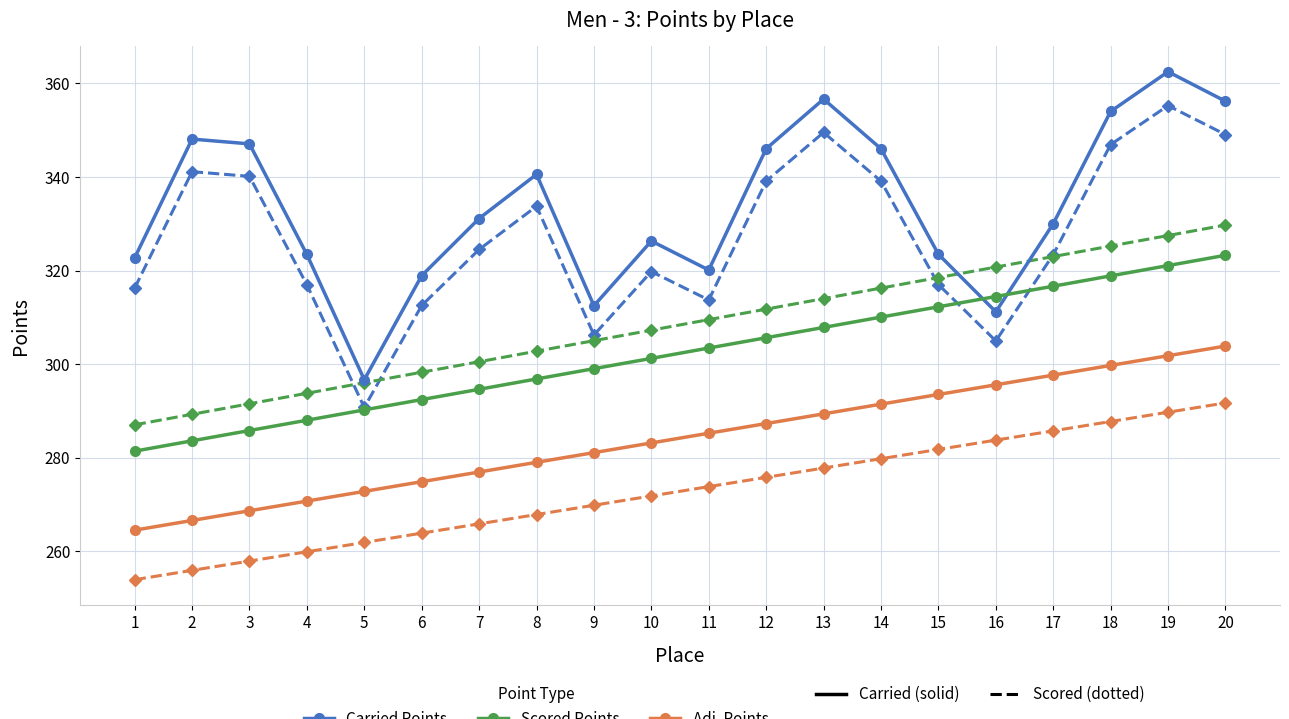

What is the difference between the highest and lowest values at 6?

55.0